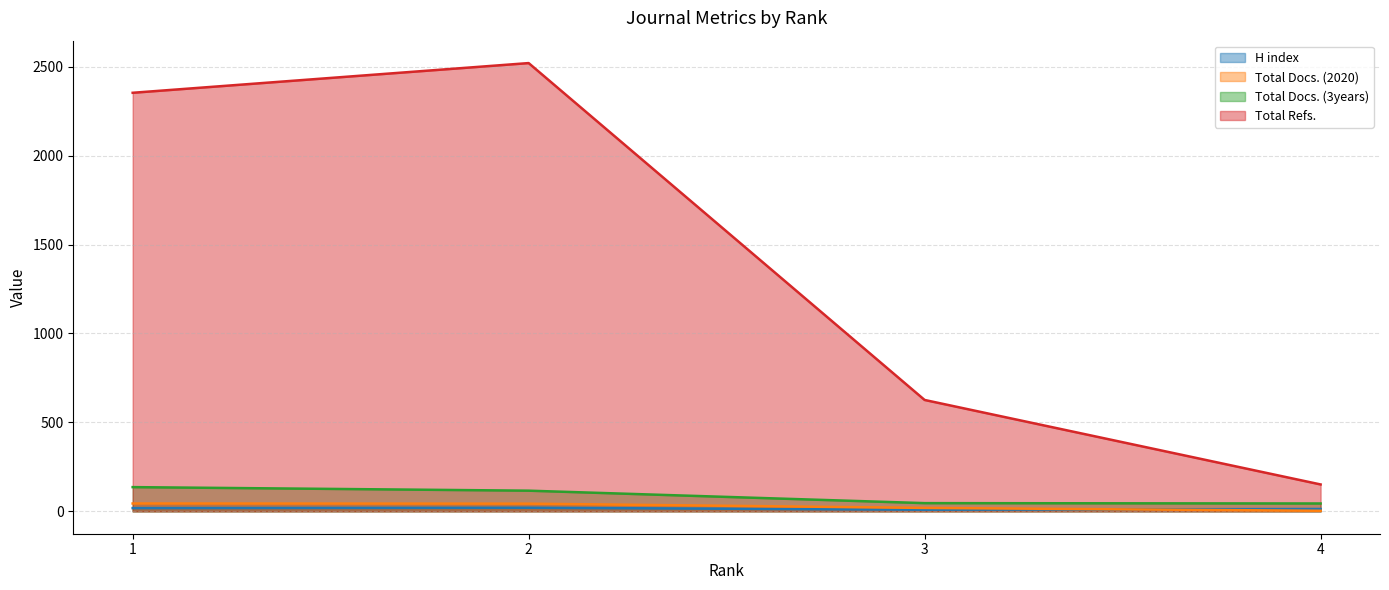

What are all the series names shown in the legend?

H index, Total Docs. (2020), Total Docs. (3years), Total Refs.